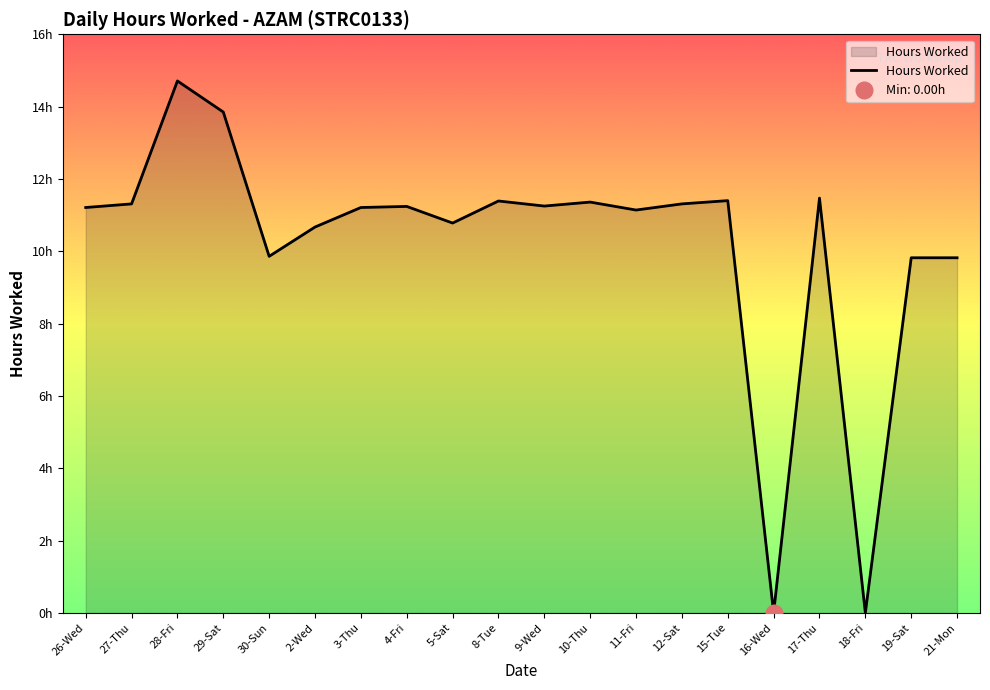

What is the label of the 7th point from the left?

3-Thu